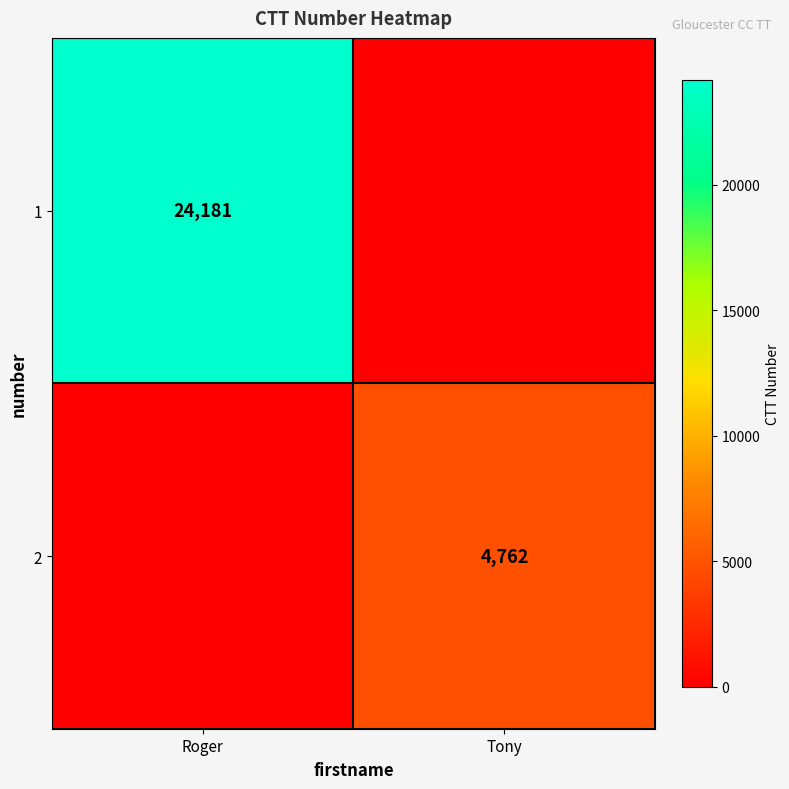

What is the total value across all series at Roger?

24181